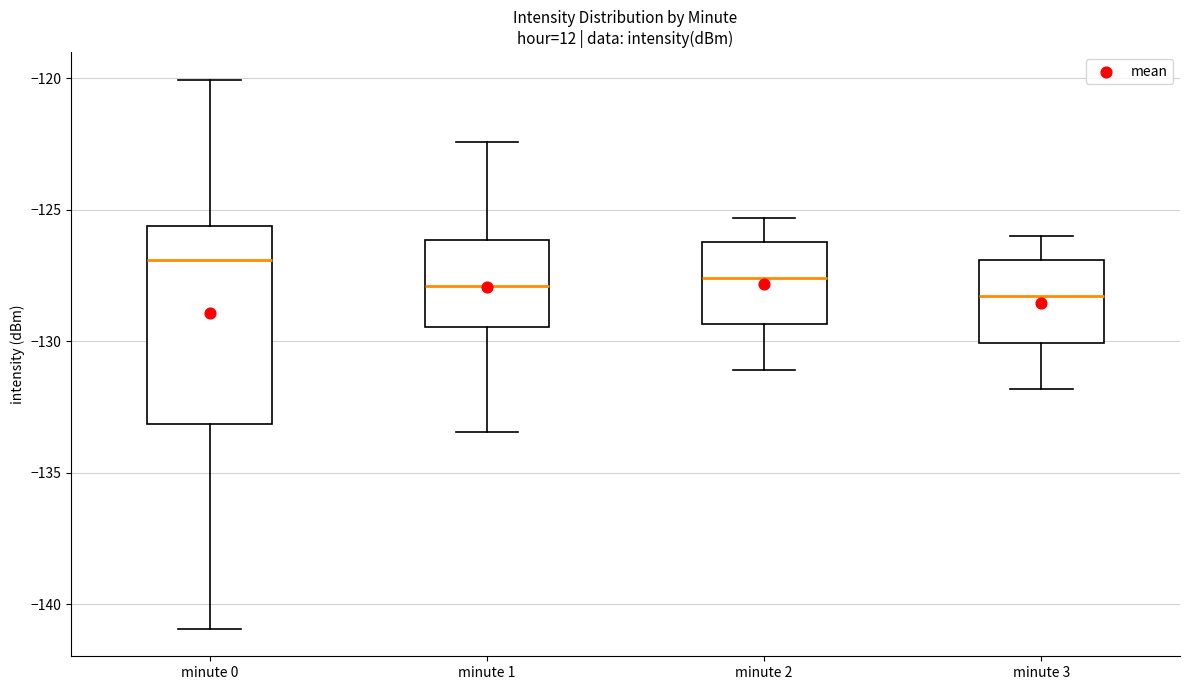

Where is the upper edge of the box for minute 2 on the y-axis? The values are not printed on the chart, so give them approximately, as read against the axis.

-126.0